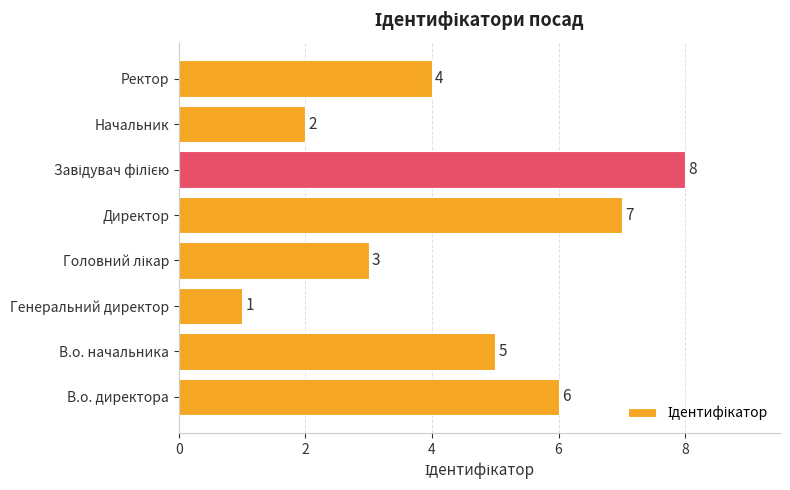

How many data points are less than 5?

4